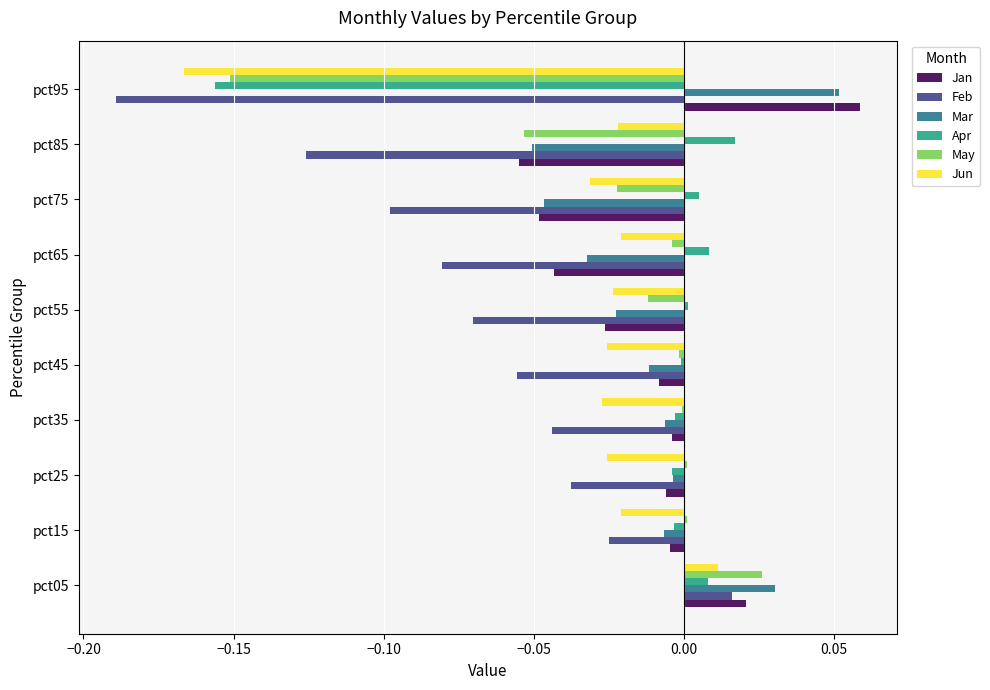

Is it true that Jan equals -0.0 at pct65?

True